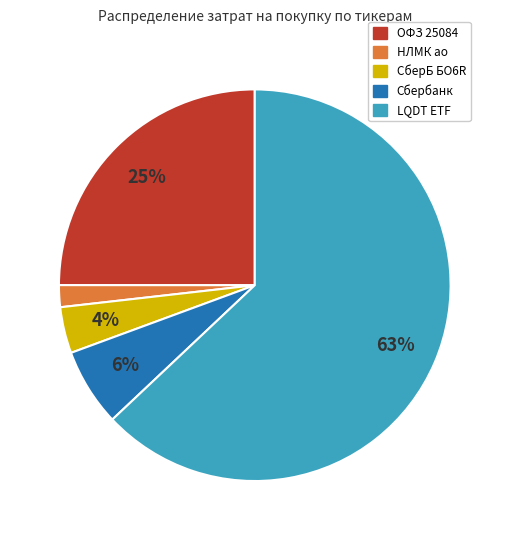

How many slices are in this pie chart?

5